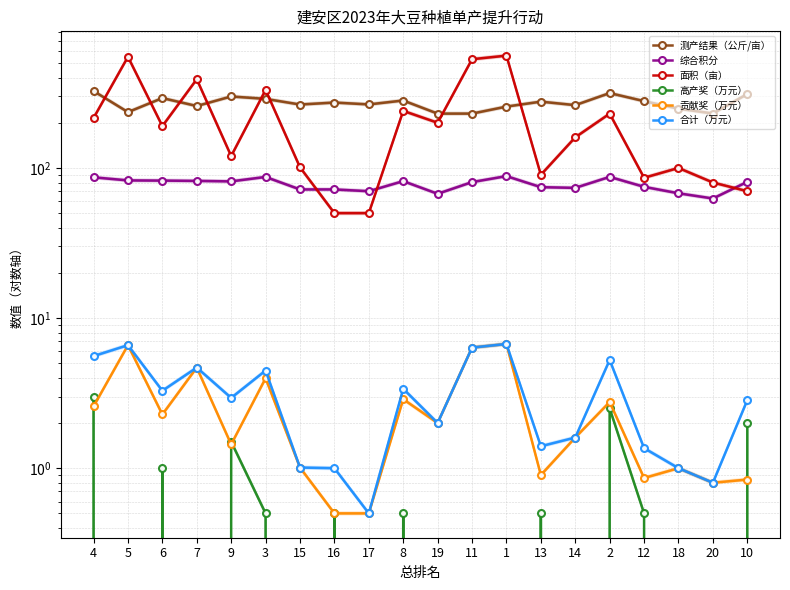

What position from the right is 20?

2